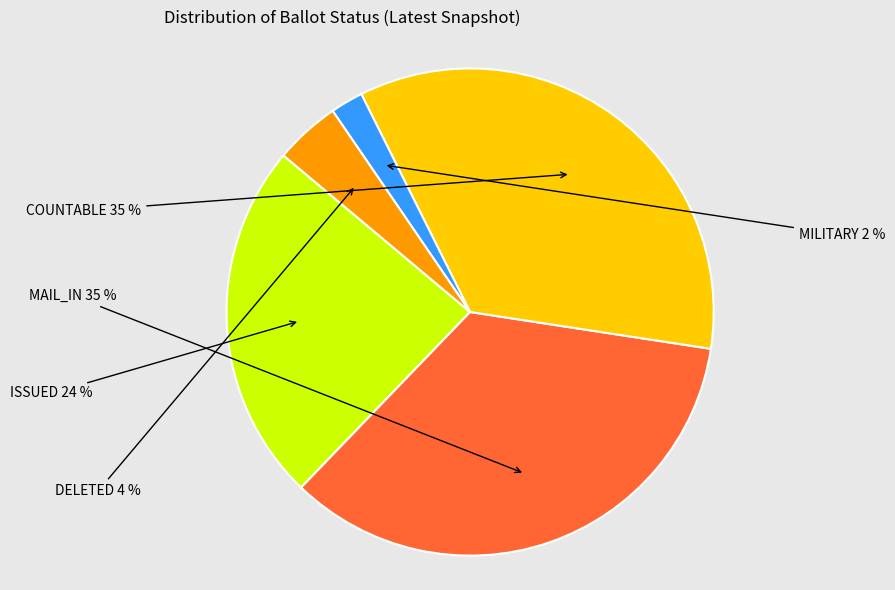

Is it true that MILITARY is 2% of the pie?

True